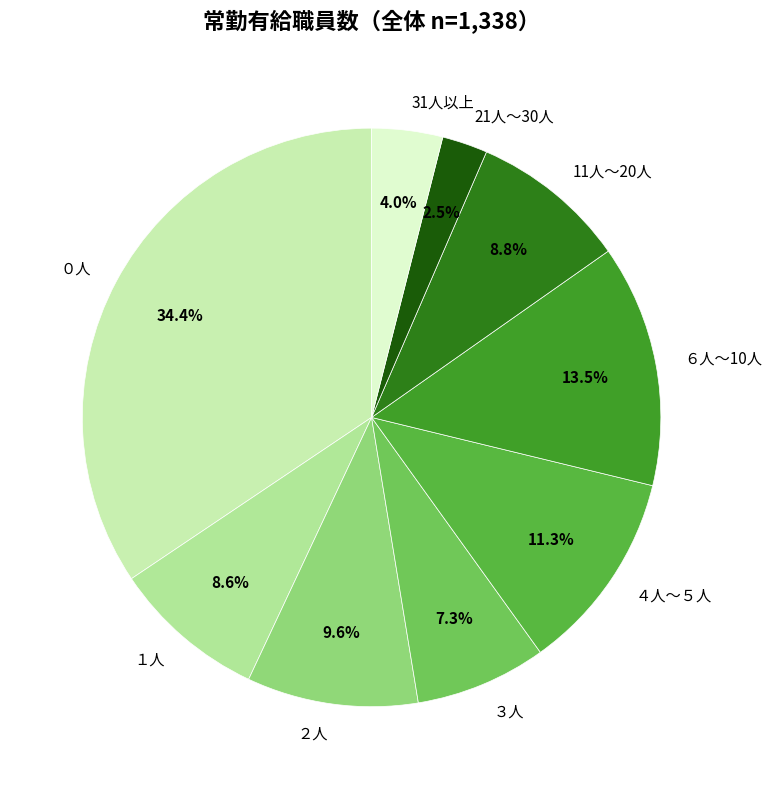

What portion of the pie excludes 11人～20人?

91.2%